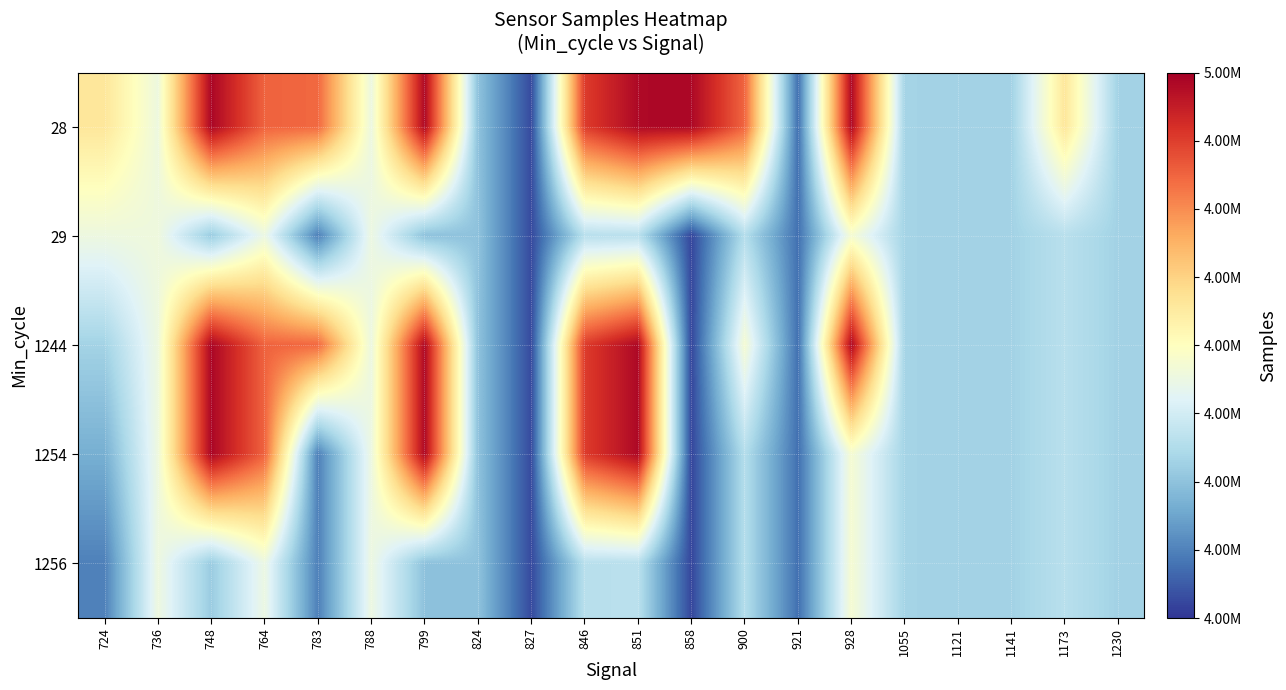

Which has a higher value, 724 or 764?

764